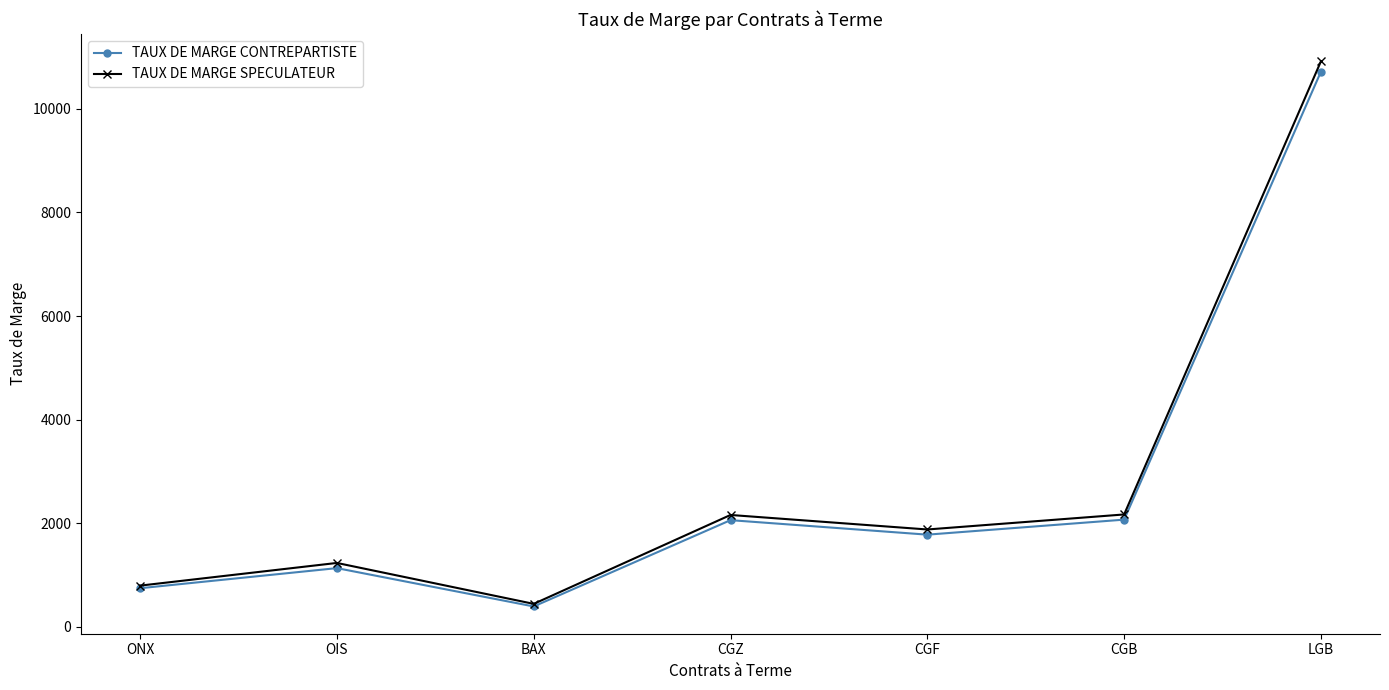

Is the value of TAUX DE MARGE CONTREPARTISTE at CGF greater than the value of TAUX DE MARGE SPECULATEUR at LGB?

No